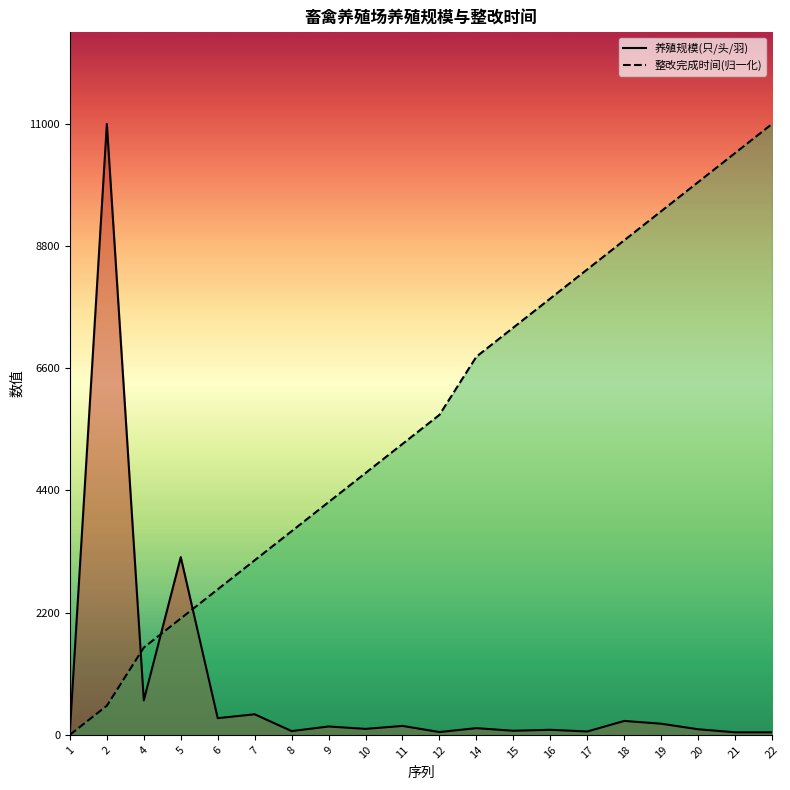

Between 19 and 4, which is larger?

4